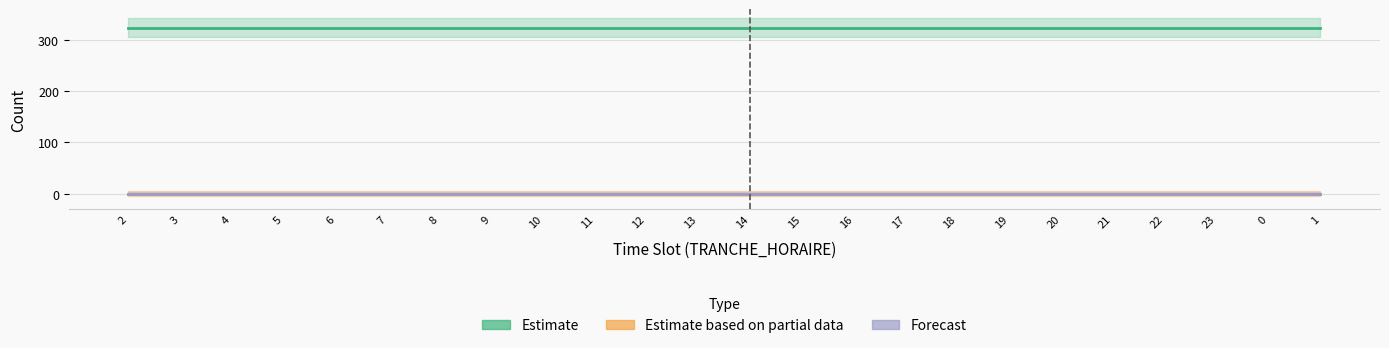

At how many categories does at least one series exceed 172?

24